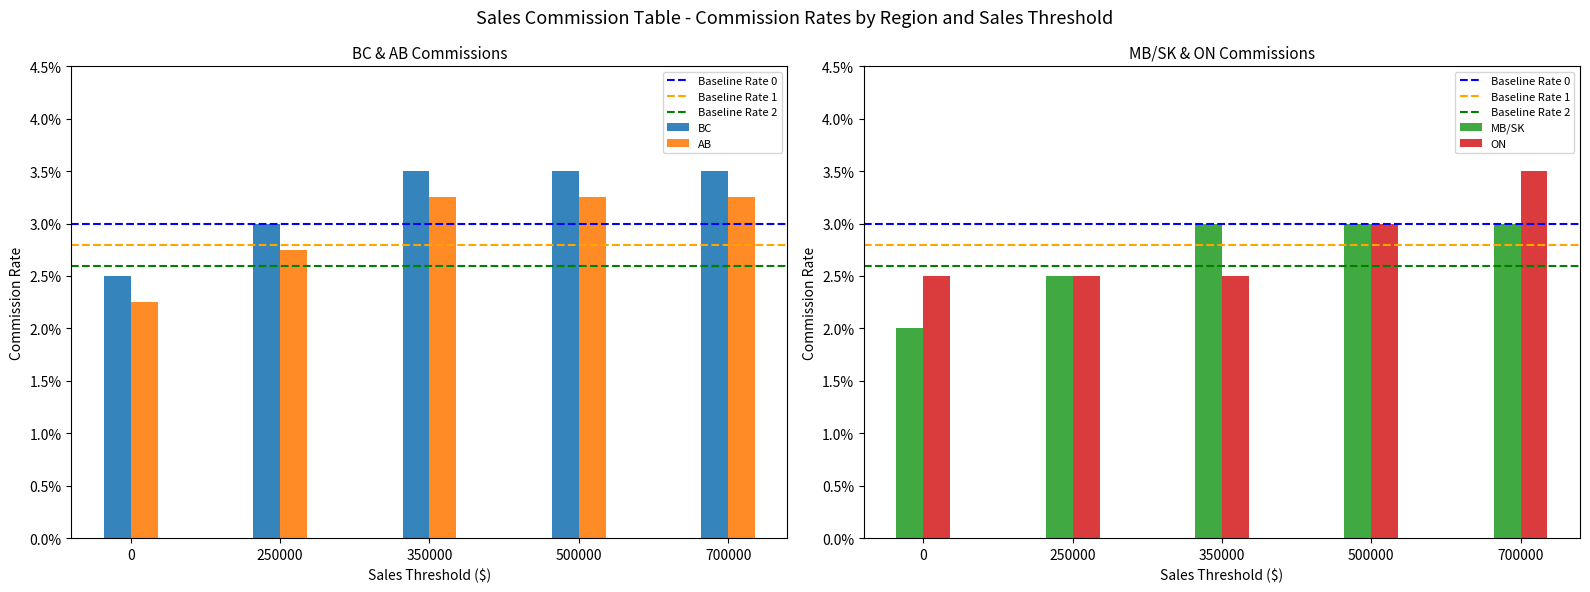

At which category is the sum across all series the highest?

700000